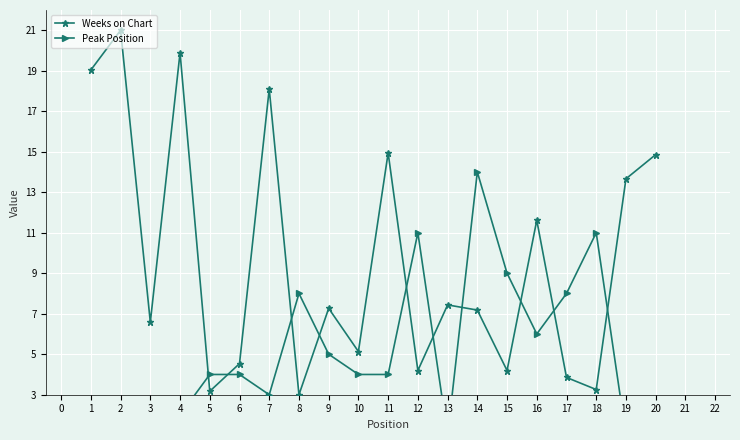

How many interior local valleys does the Weeks on Chart series have?

7